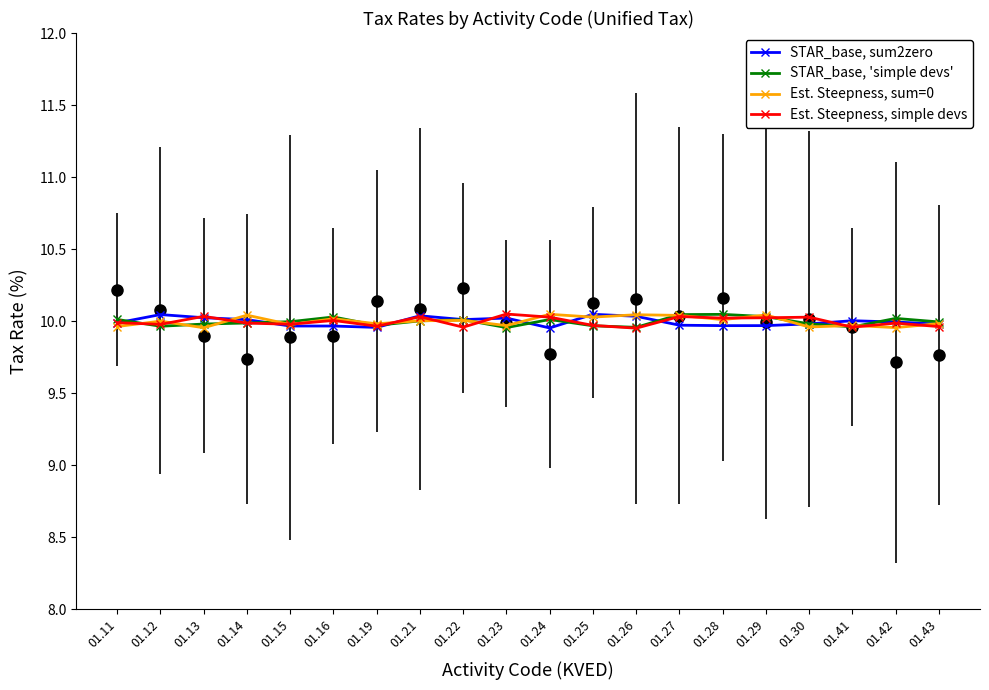

What are all the series names shown in the legend?

STAR_base, sum2zero, STAR_base, 'simple devs', Est. Steepness, sum=0, Est. Steepness, simple devs